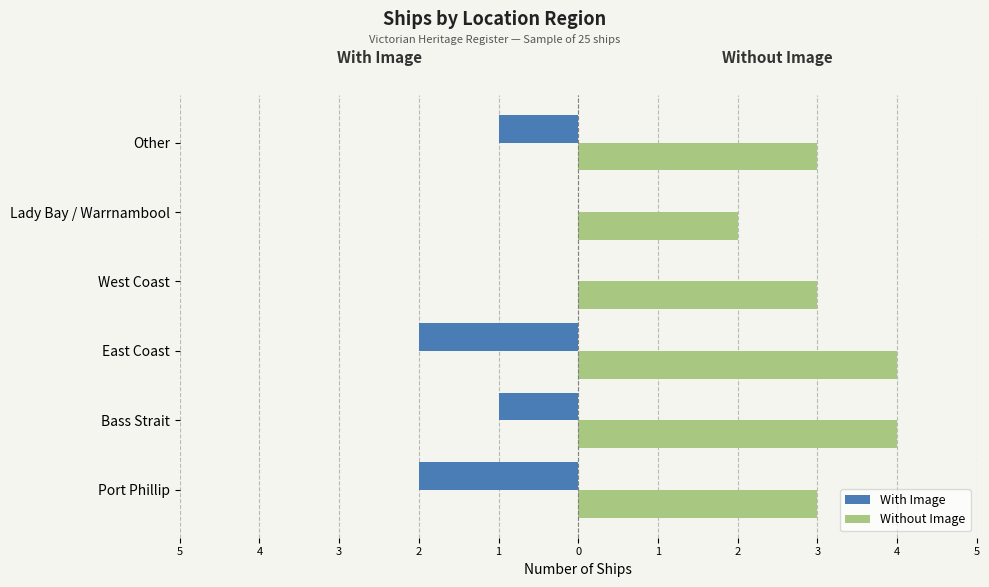

What is the value of the Without Image bar at the 1st from the left?

3